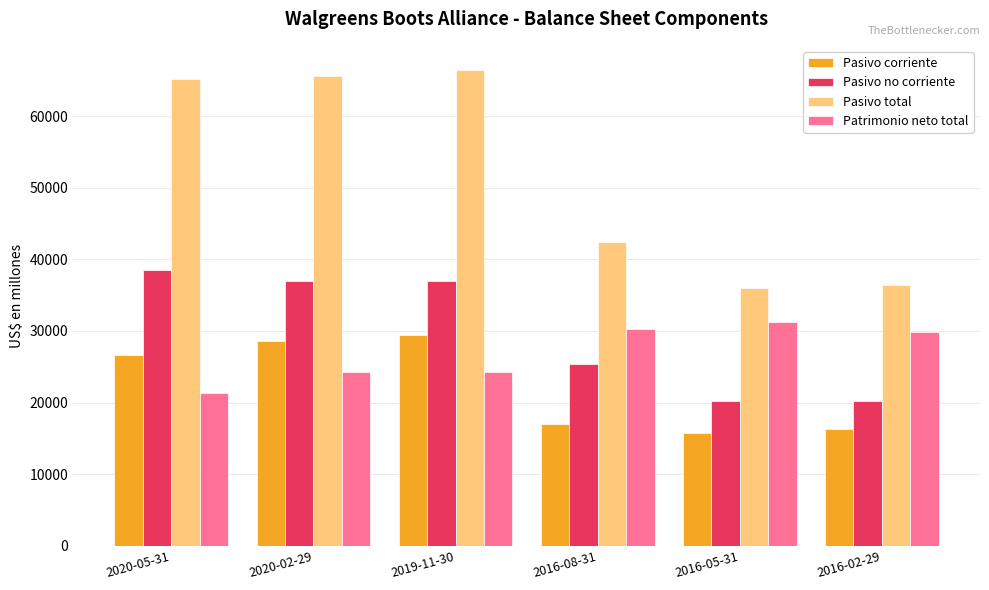

What is the label of the 5th bar from the left?

2016-05-31